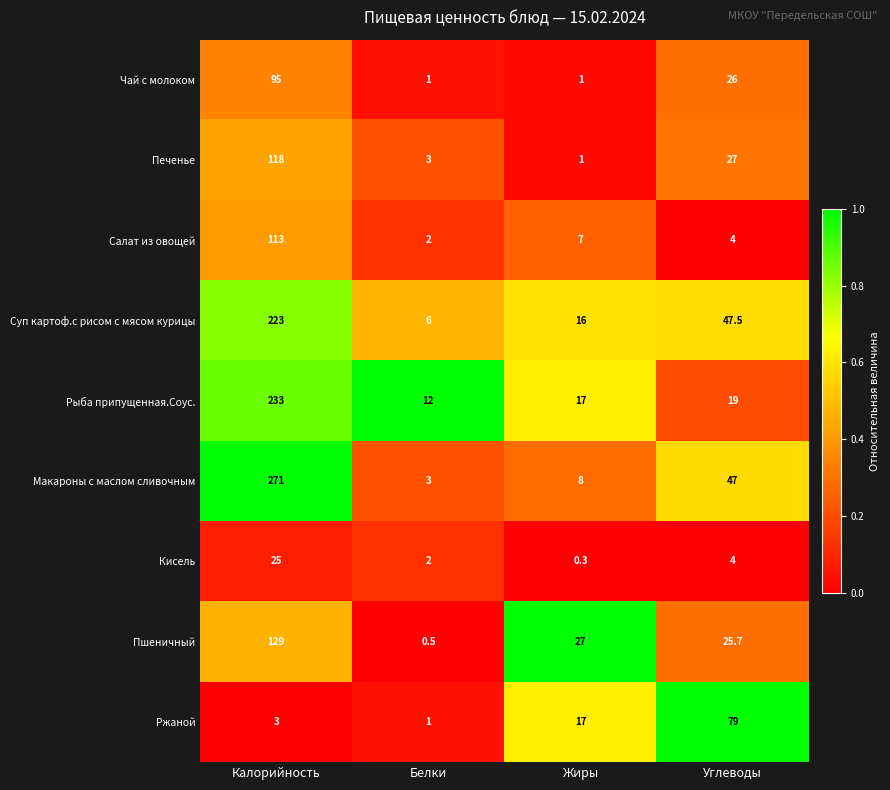

What is the greatest value displayed?

271.0